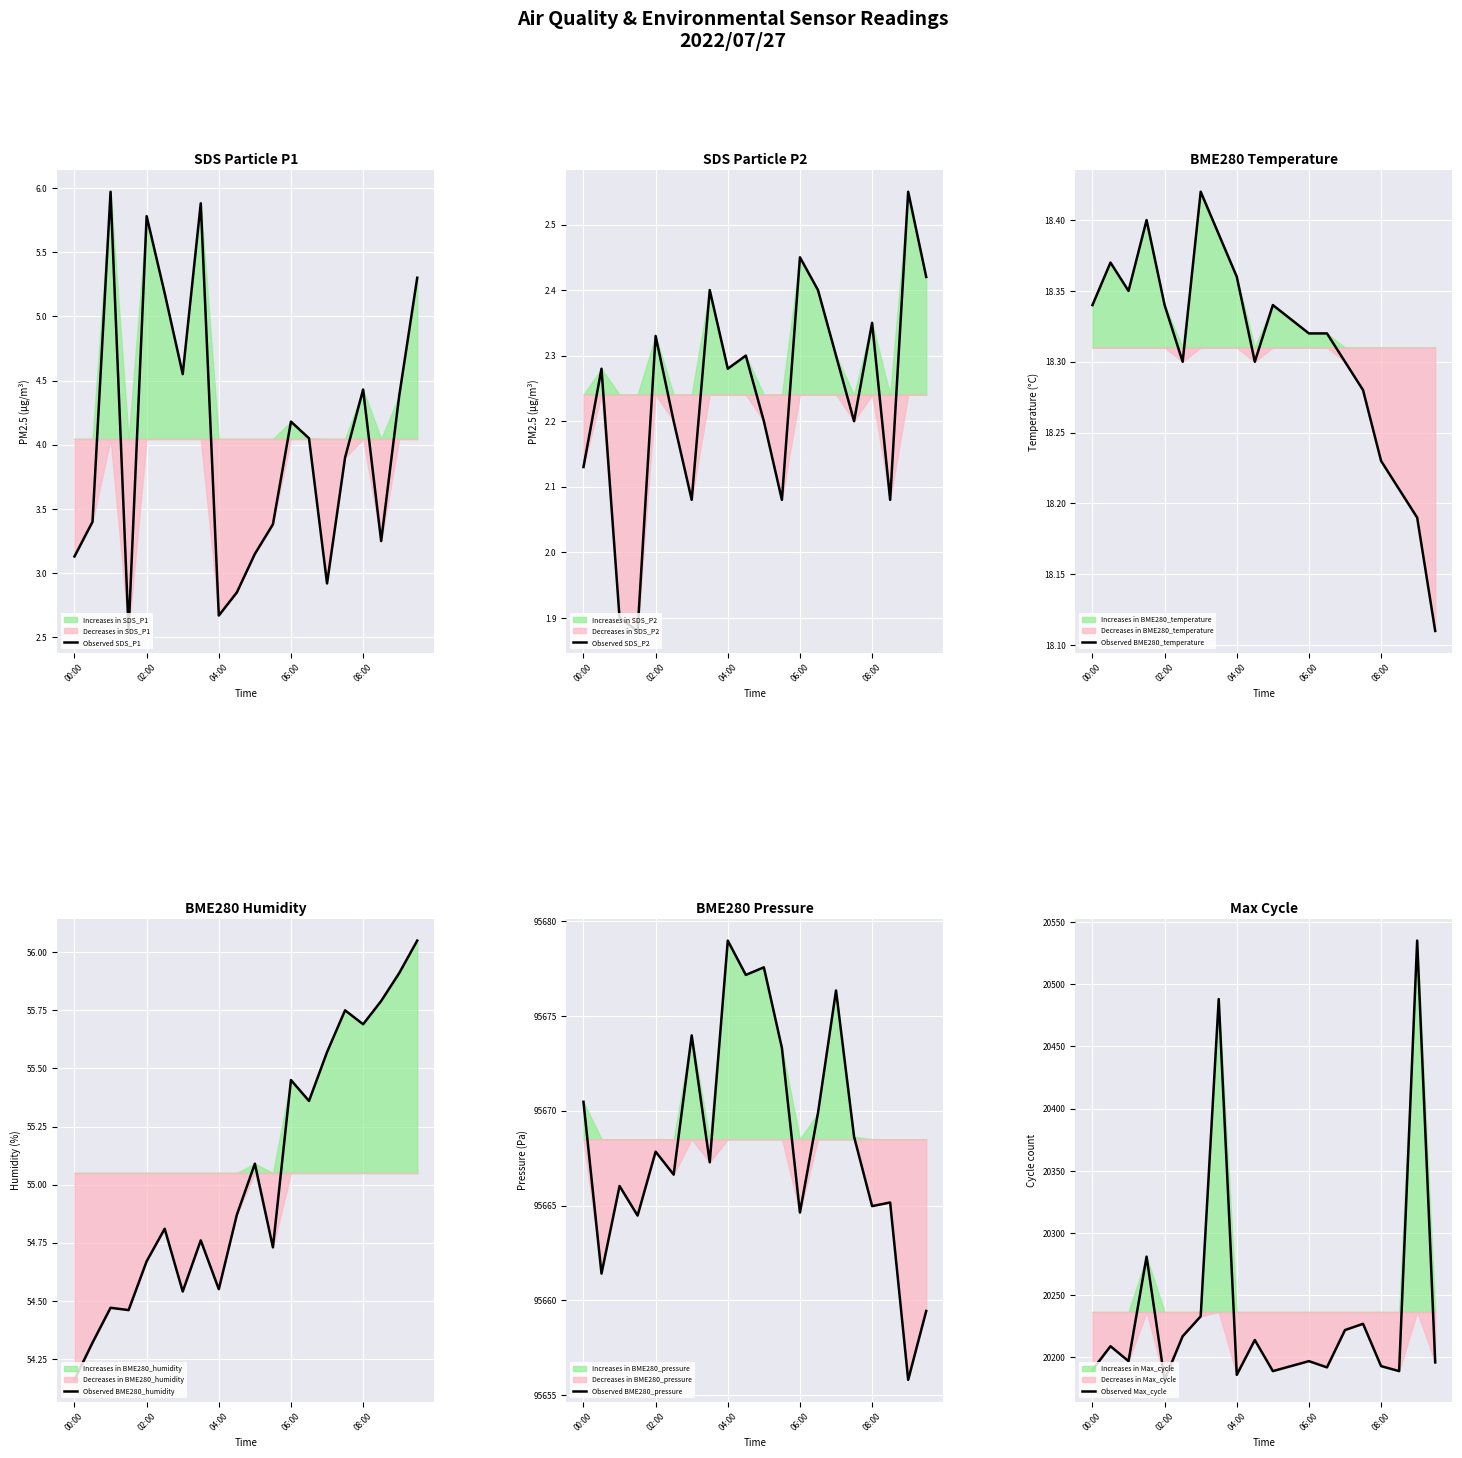

What is the value of the Observed BME280_humidity point at the 4th from the left?

54.5